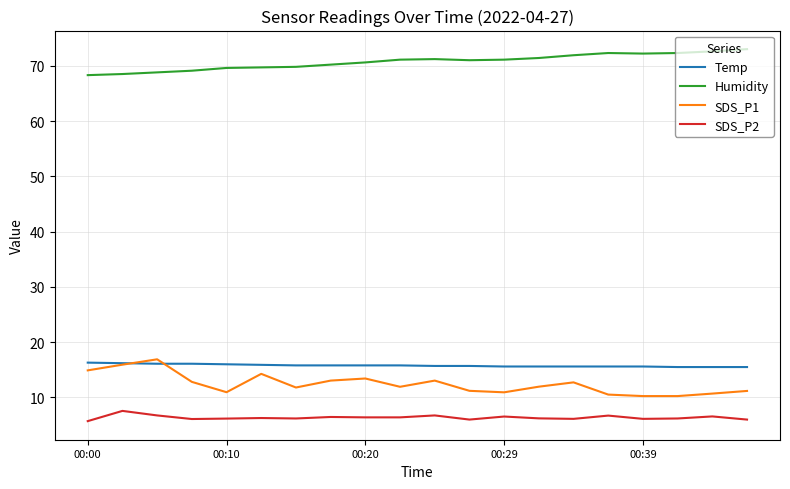

What is the greatest value displayed?

73.0